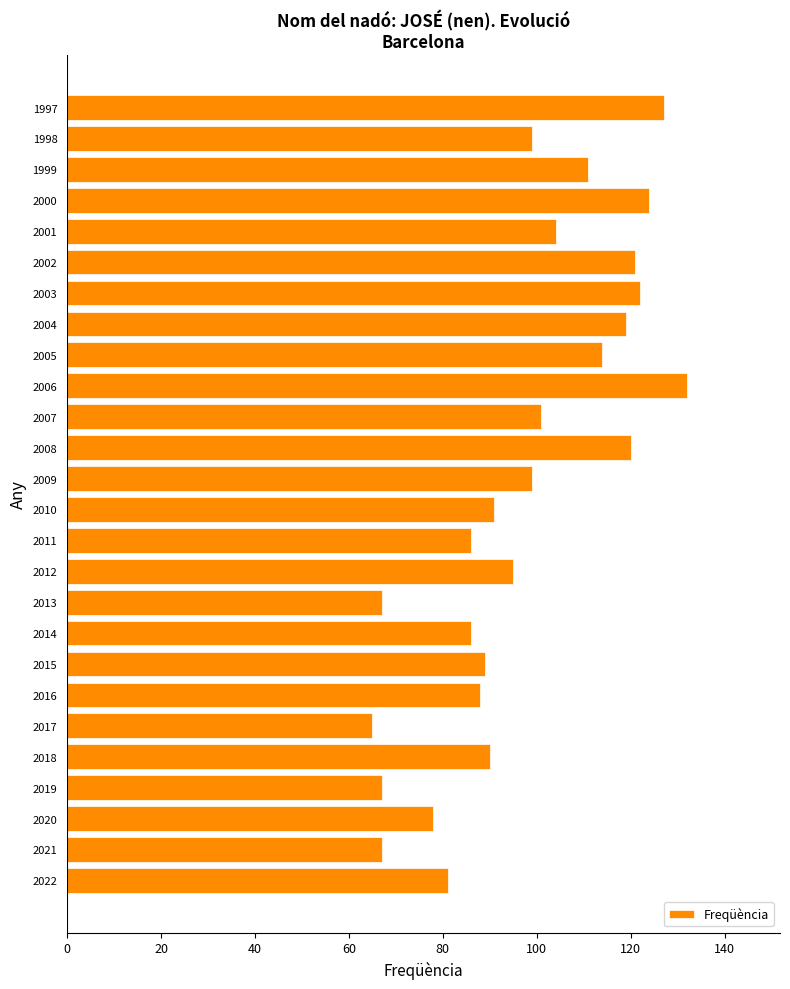

What is the minimum value shown in the chart?

65